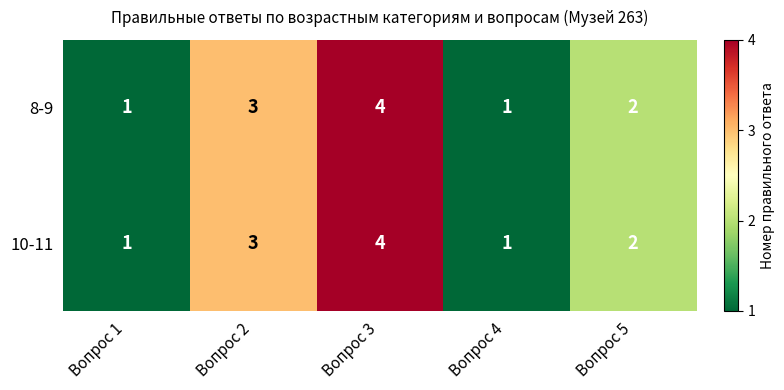

Reading left to right, list all the values displayed in this chart.

8-9: 1	3	4	1	2
10-11: 1	3	4	1	2